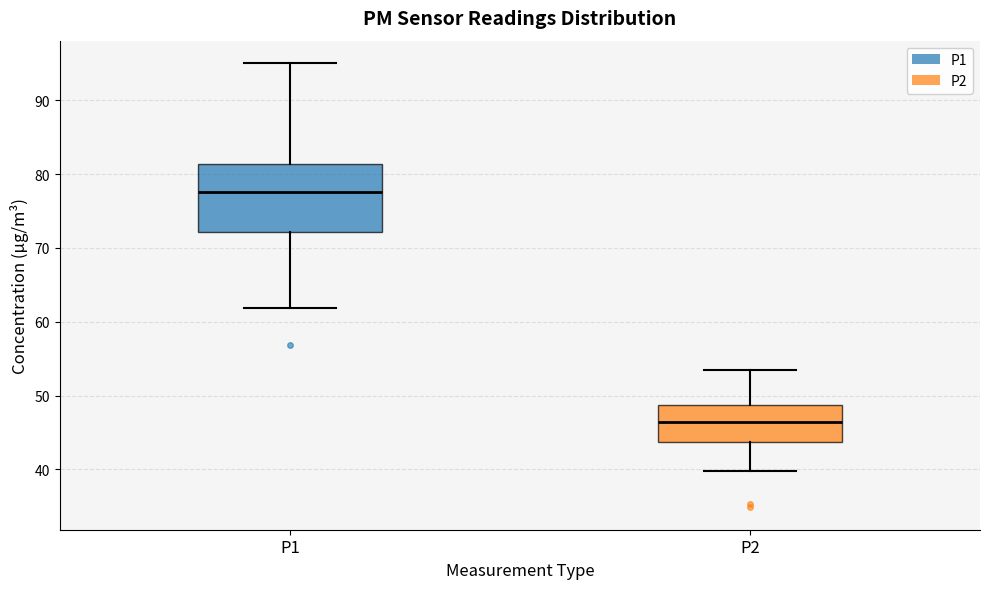

Comparing the boxes themselves (not the whiskers), which one is the tallest?

P1